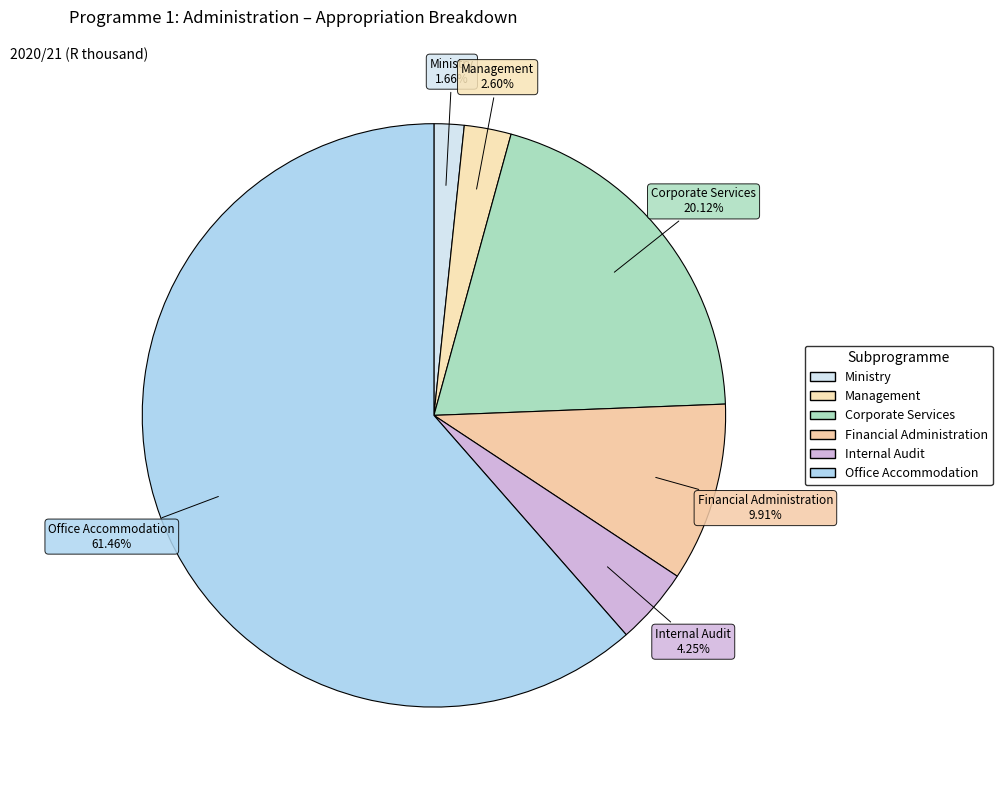

How many slices are in this pie chart?

6